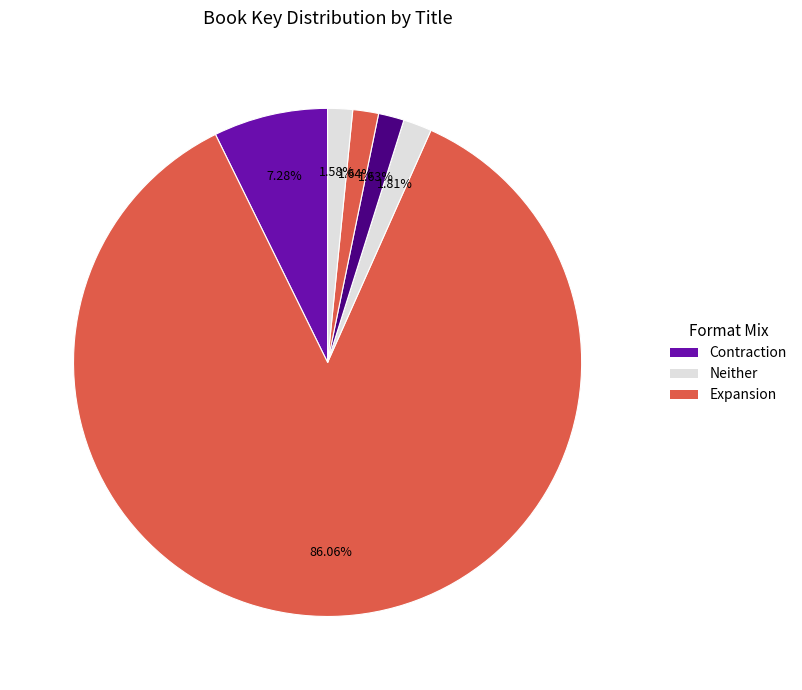

Is there any slice that represents more than half of the pie?

Yes